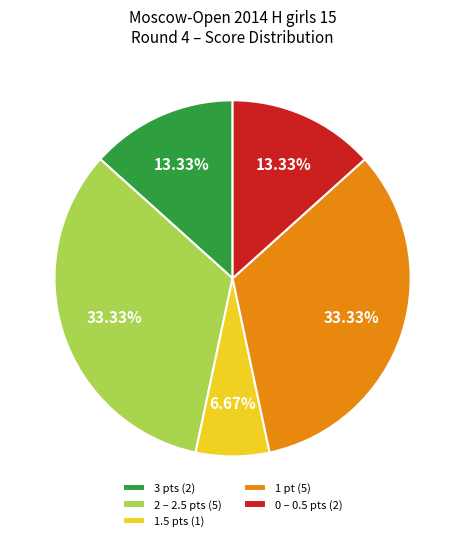

To the nearest percent, what is the average slice percentage?

20%